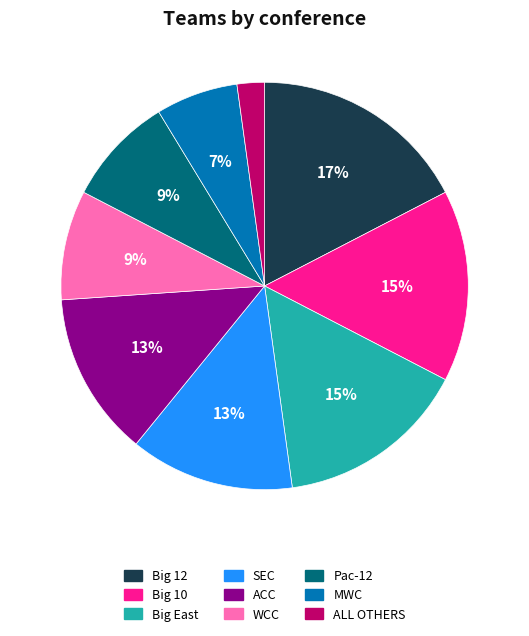

True or false: Big 10 accounts for 21% of the total.

False